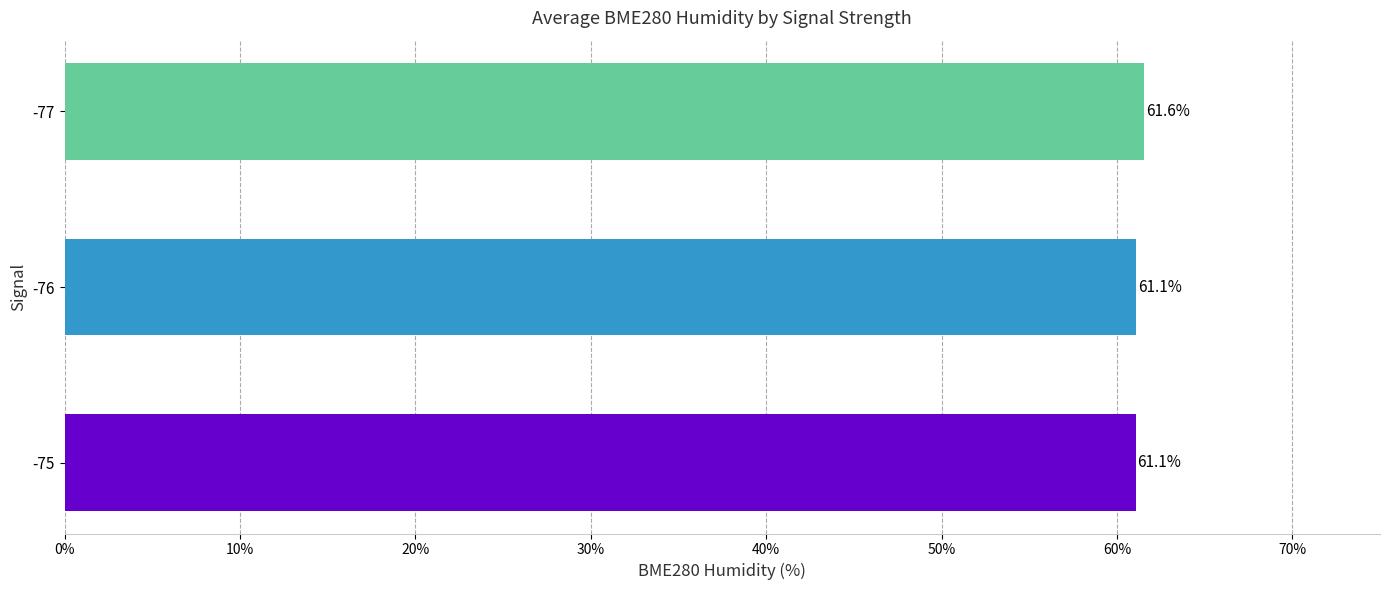

Is it true that the value at -76 is 21.7?

False